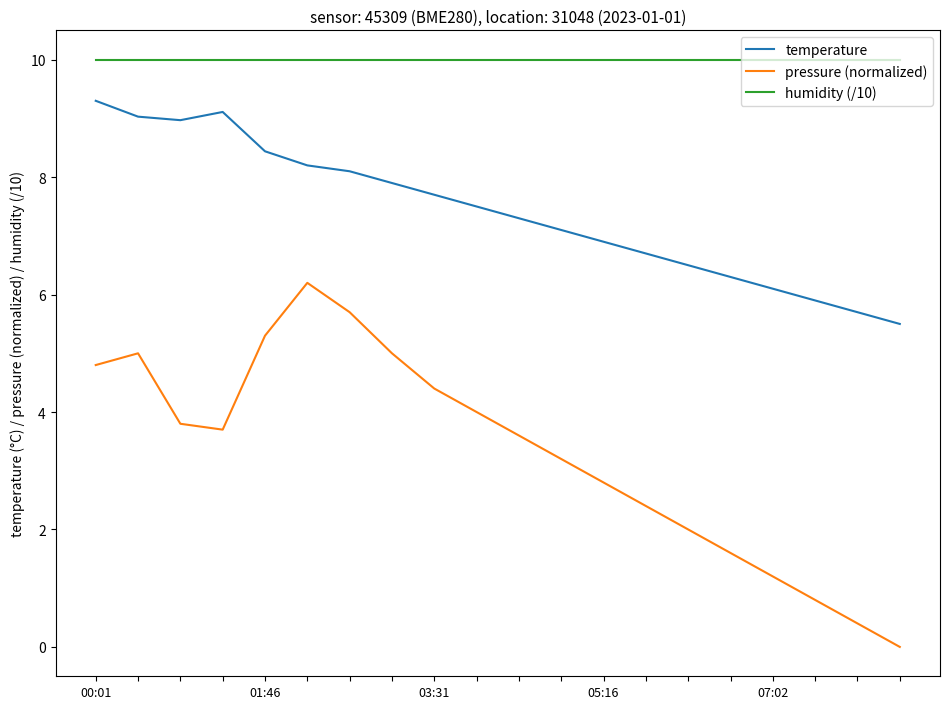

What is the greatest value displayed?

10.0